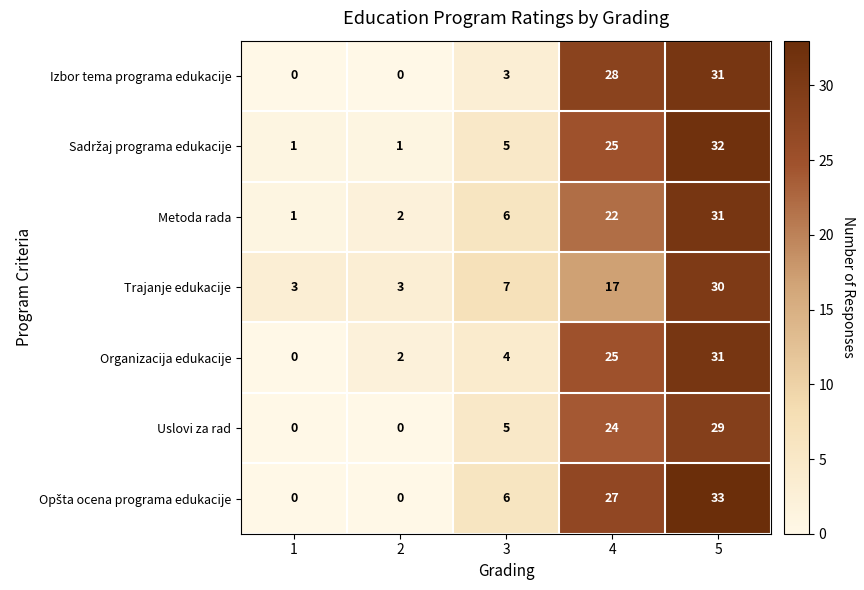

What is the difference between the maximum and second lowest values in the Trajanje edukacije series?

27